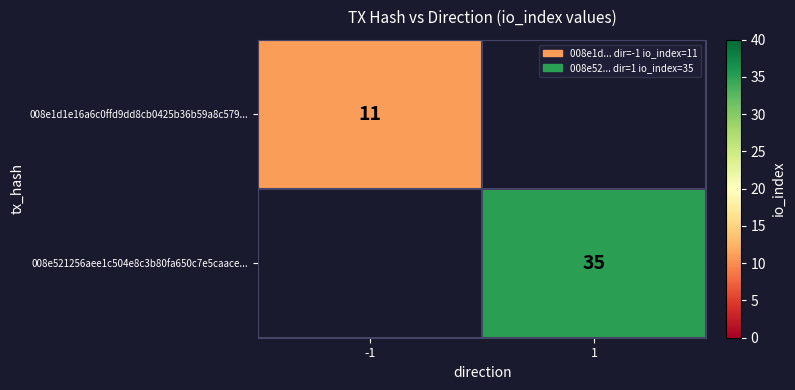

Which label corresponds to the smallest value in the chart?

-1